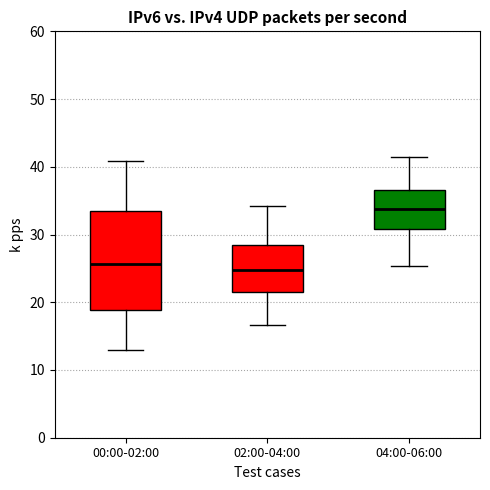

Which box is the tallest, from its lower edge to its upper edge?

00:00-02:00